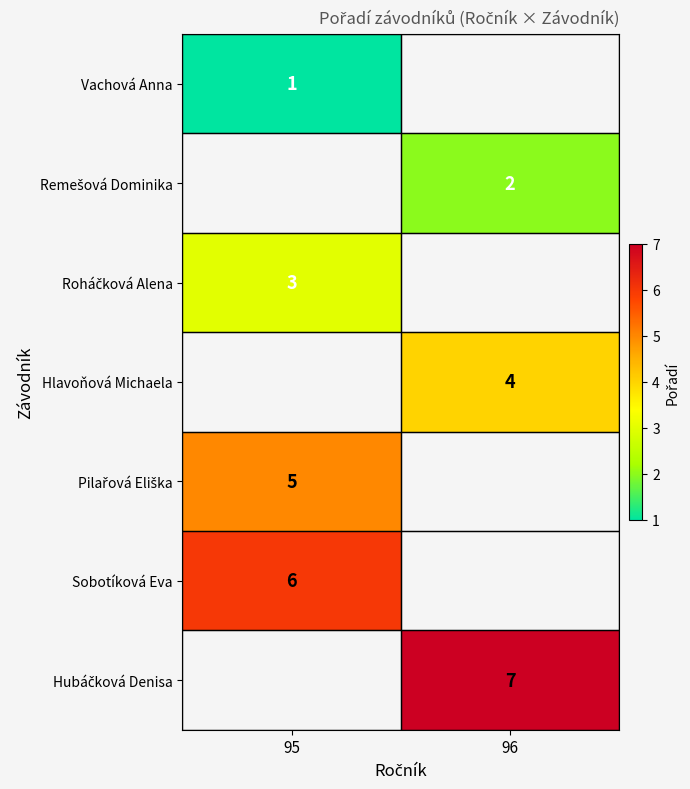

Count the number of categories in the chart.

2